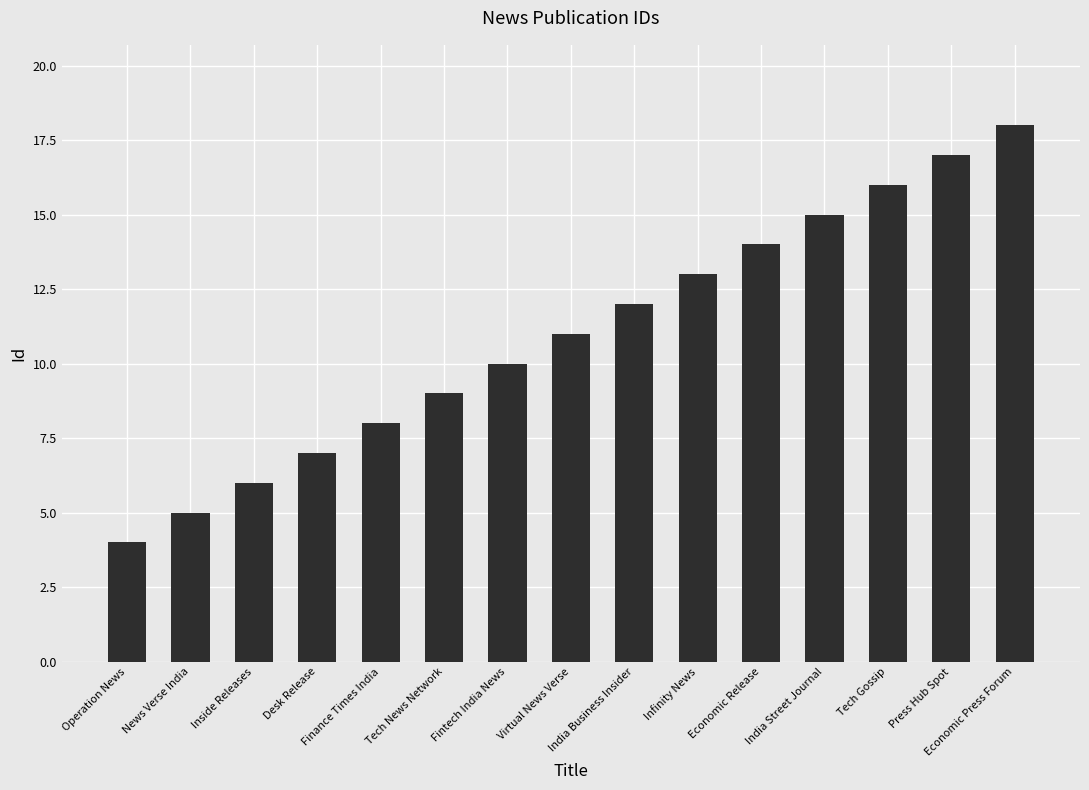

How many bars are there in total?

15